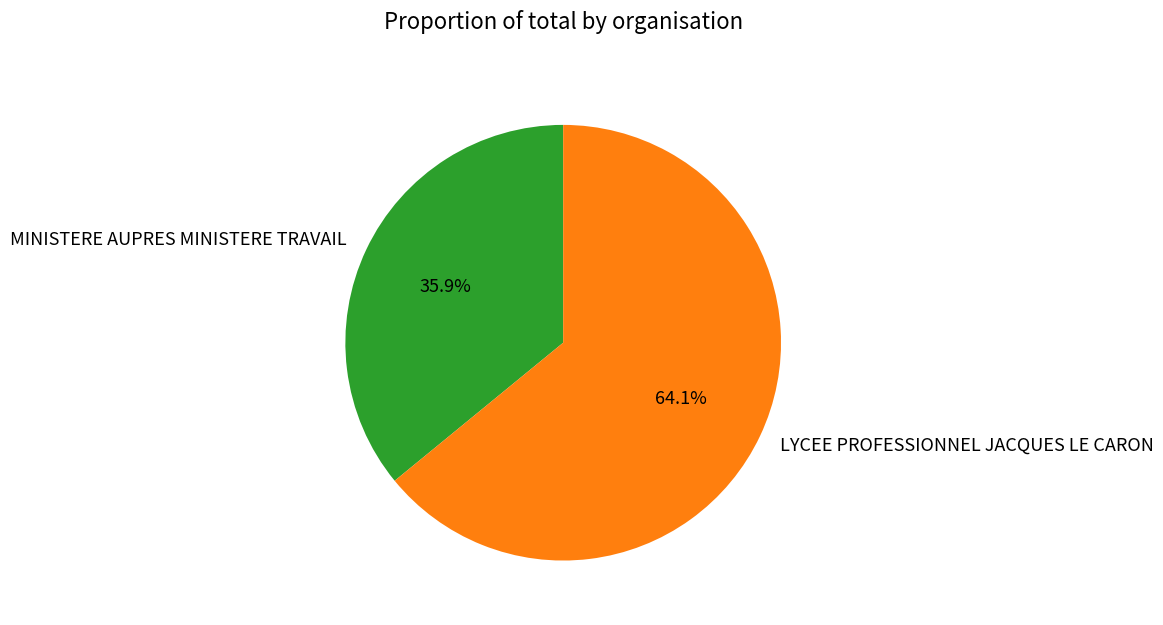

Does MINISTERE AUPRES MINISTERE TRAVAIL represent more than half of the total?

No